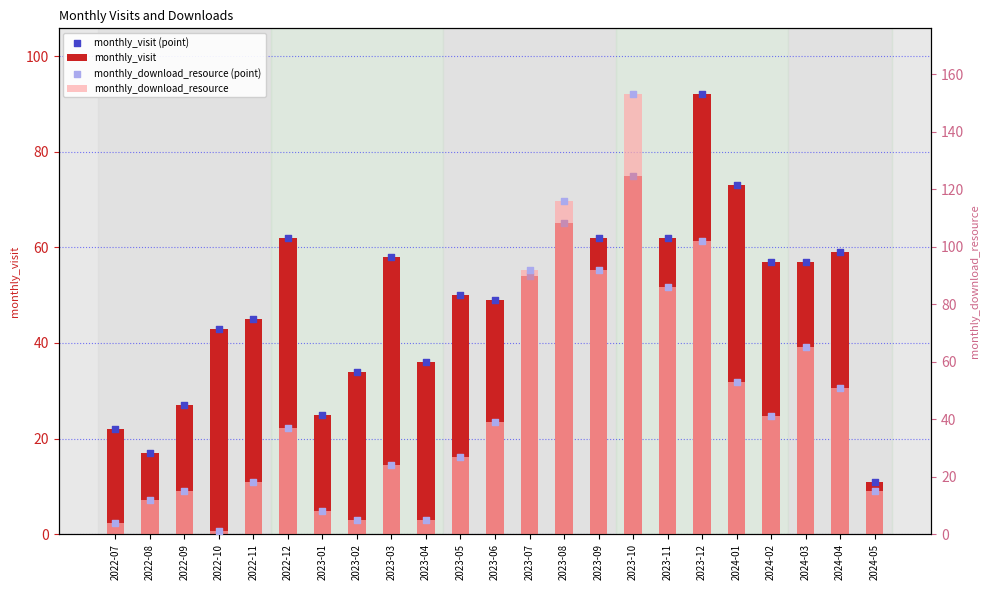

Which series has the largest total across all categories?

monthly_visit